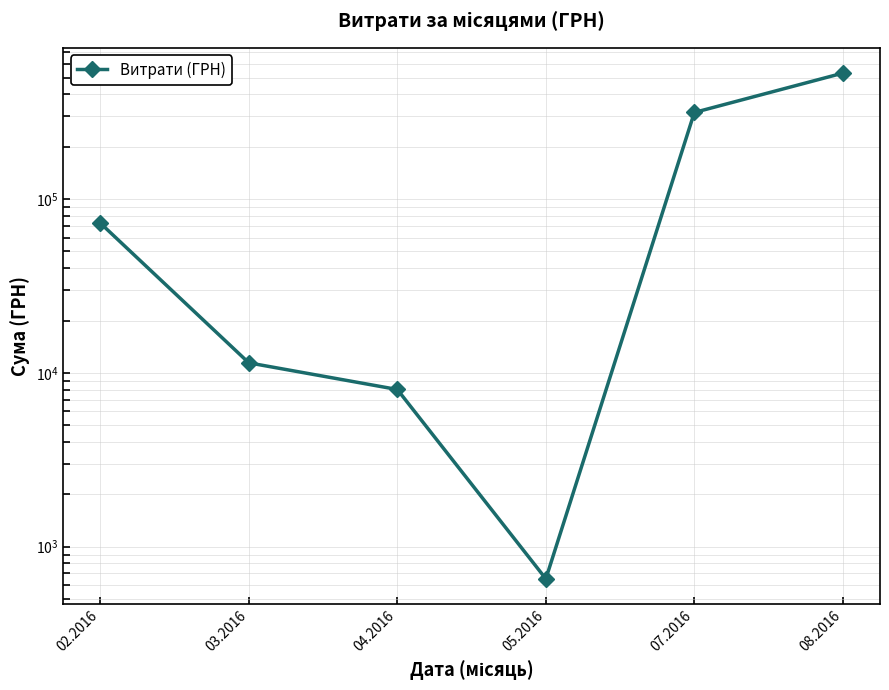

What is the difference between the values at 07.2016 and 04.2016?

307065.6